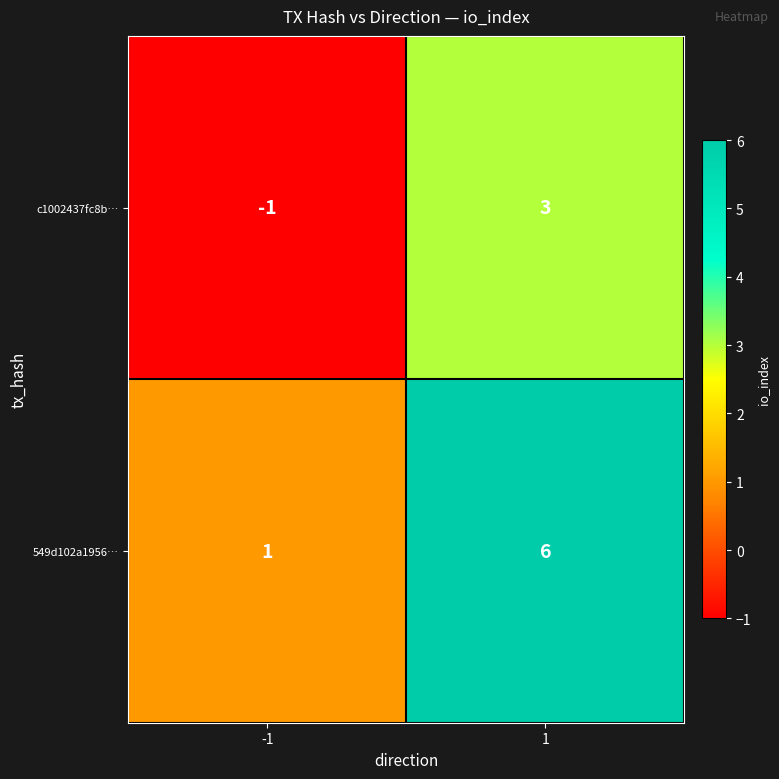

At -1, list the series in order from largest to smallest.

549d102a1956…, c1002437fc8b…